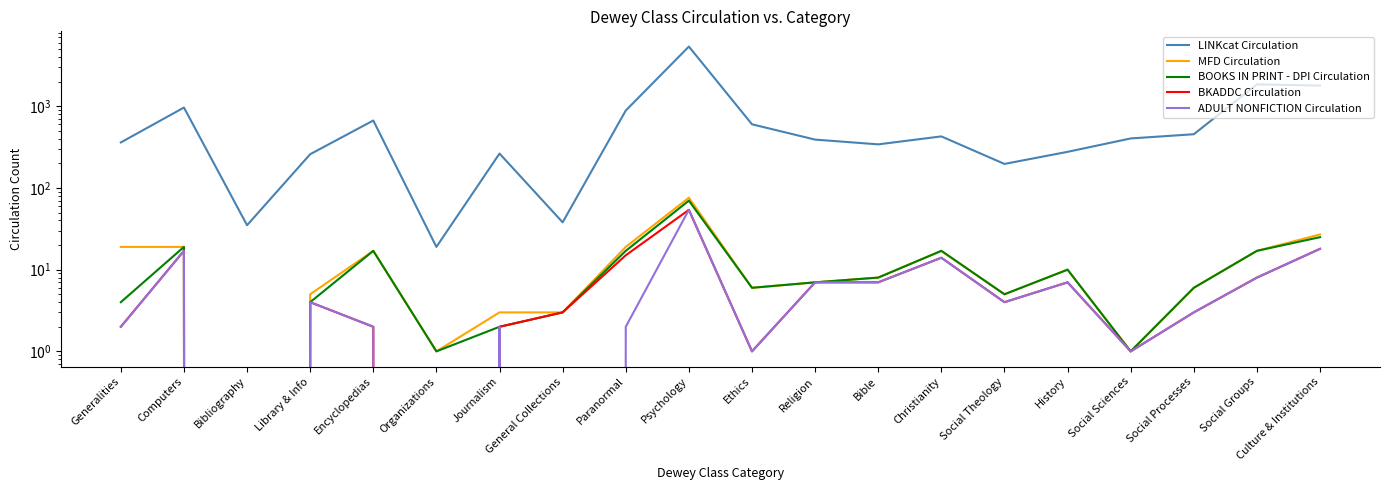

Which series has the largest total across all categories?

LINKcat Circulation